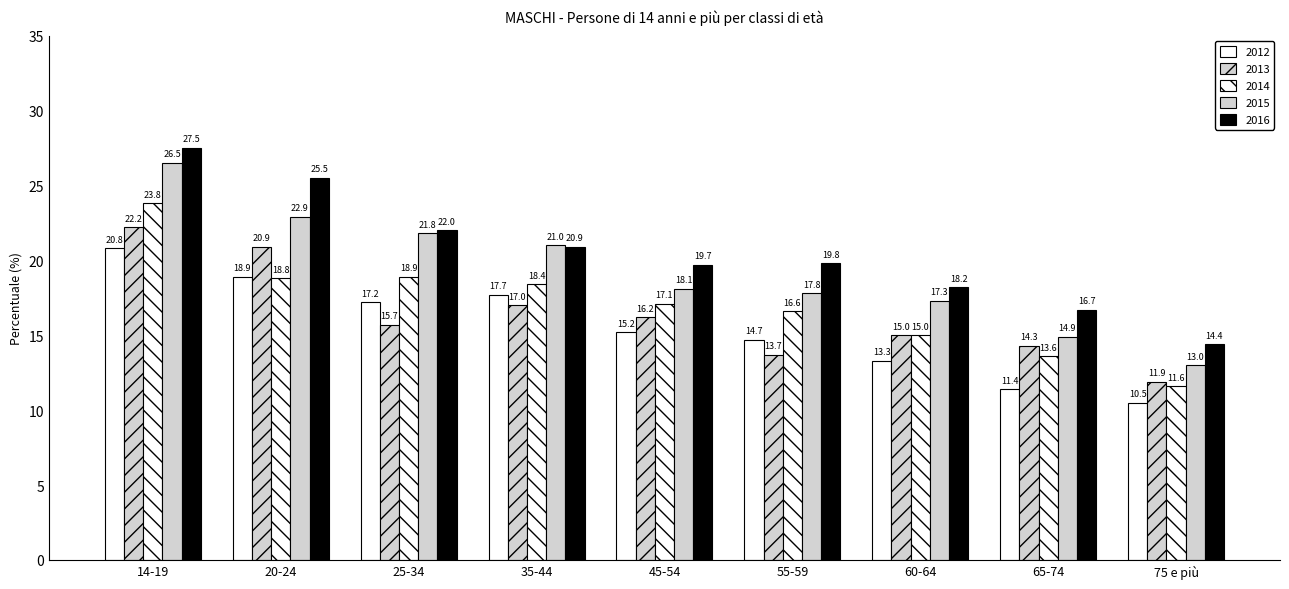

List the labels in order of 2013 value, largest first.

14-19, 20-24, 35-44, 45-54, 25-34, 60-64, 65-74, 55-59, 75 e più